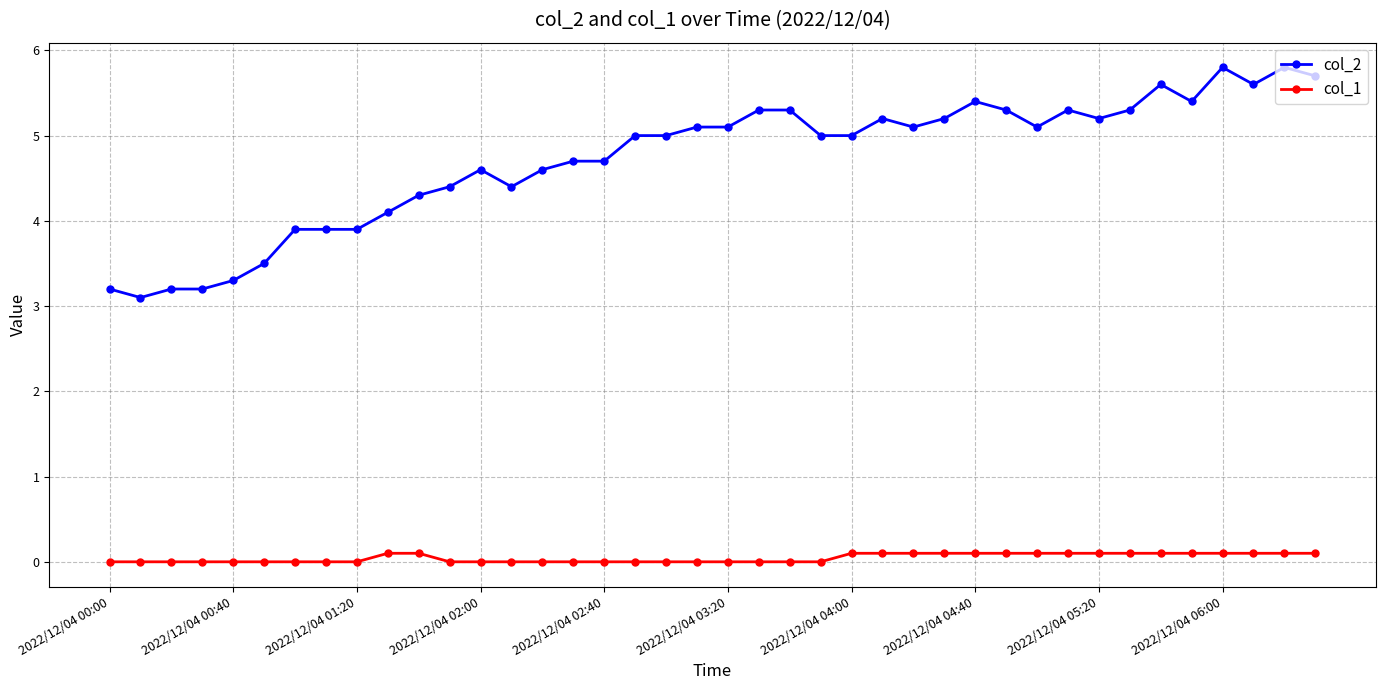

What is the highest value of the col_2 series?

5.8